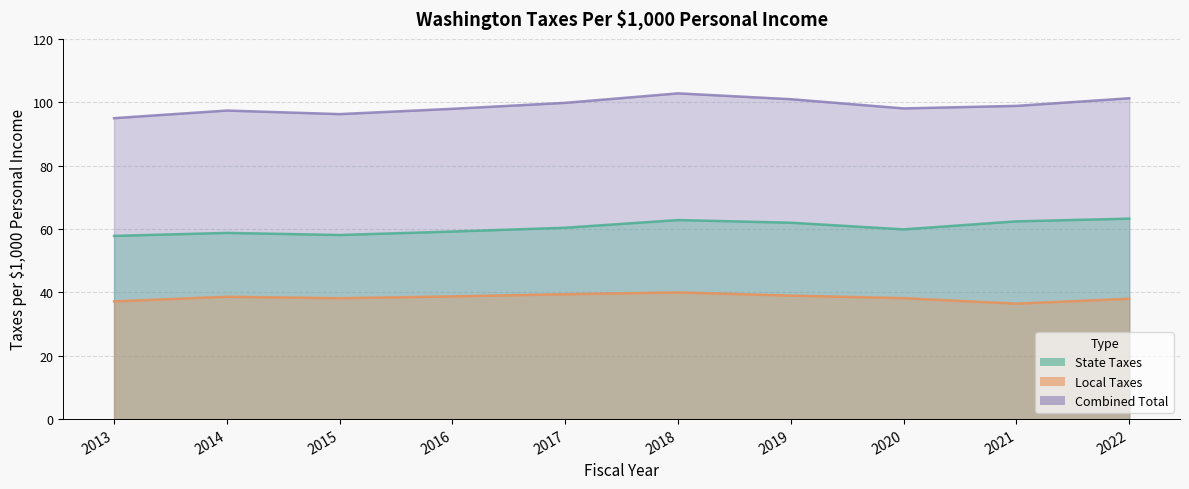

Reading right to left, extract all data points from this chart.

State Taxes: 2022=63.3	2021=62.4	2020=59.9	2019=62.0	2018=62.8	2017=60.4	2016=59.2	2015=58.1	2014=58.8	2013=57.8
Local Taxes: 2022=38.0	2021=36.4	2020=38.2	2019=39.0	2018=40.0	2017=39.4	2016=38.7	2015=38.2	2014=38.6	2013=37.2
Combined Total: 2022=101.3	2021=98.9	2020=98.1	2019=101.0	2018=102.8	2017=99.8	2016=97.9	2015=96.3	2014=97.4	2013=95.0